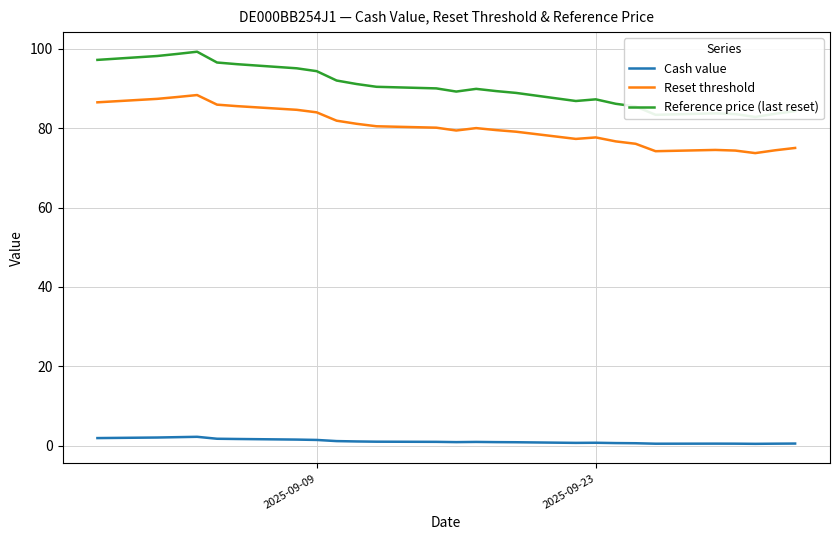

Is this an area chart (filled region under the line)?

No